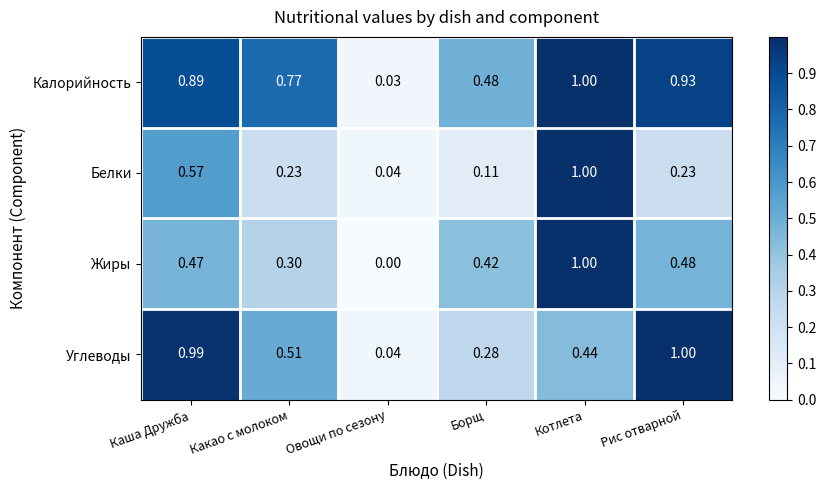

Count the number of data series in this chart.

4